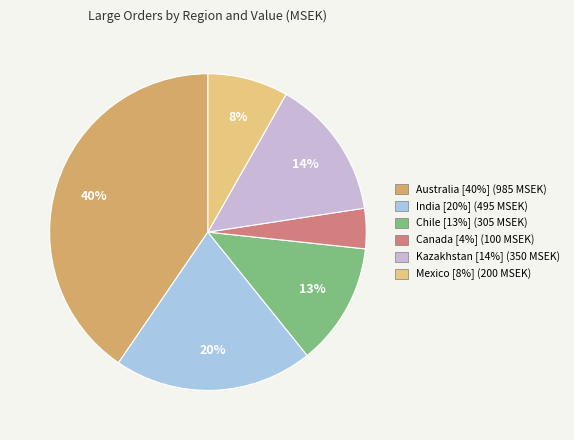

Between Mexico [8%] (200 MSEK) and Canada [4%] (100 MSEK), which is larger?

Mexico [8%] (200 MSEK)